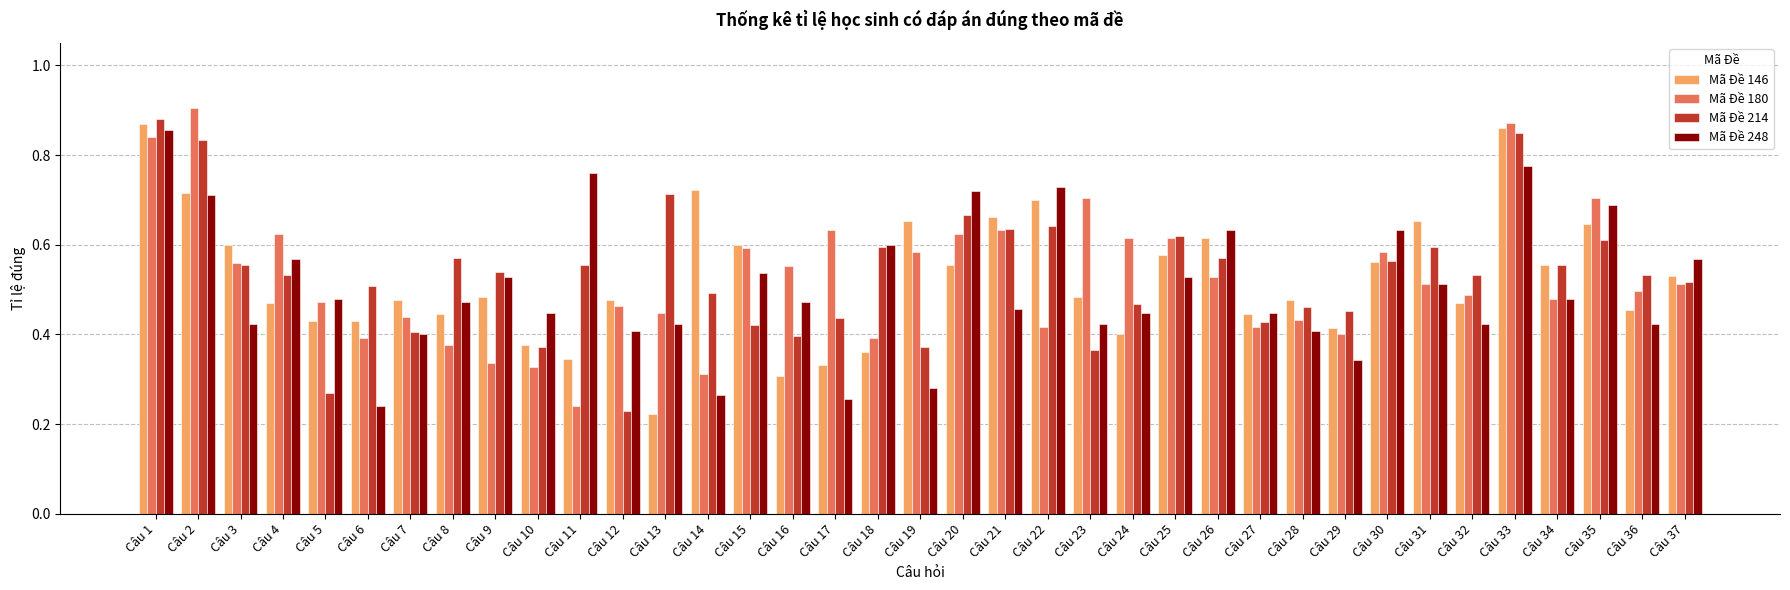

How many bars are there in total?

148